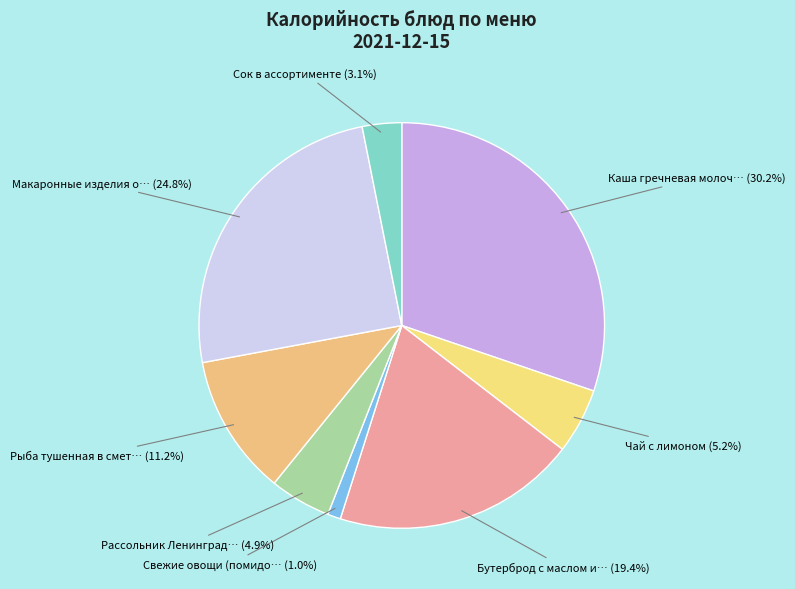

To the nearest percent, what is the difference between the largest and smallest slice percentages?

29%